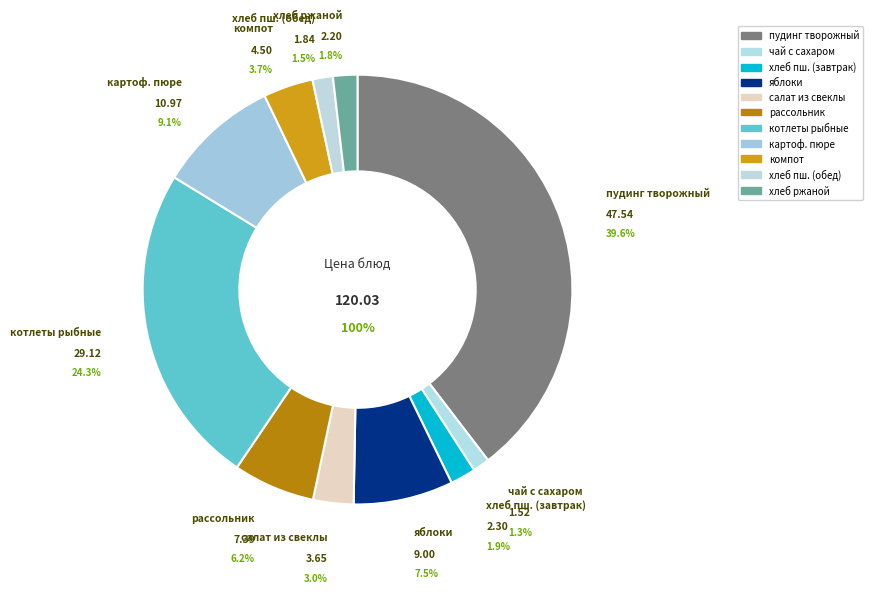

To the nearest percent, what portion does салат из свеклы с чесн represent?

3%